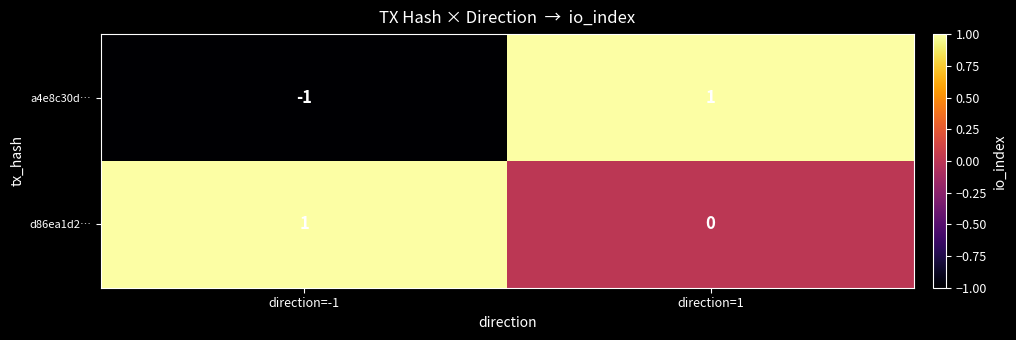

What is the spread (max minus min) of values at direction=1?

1